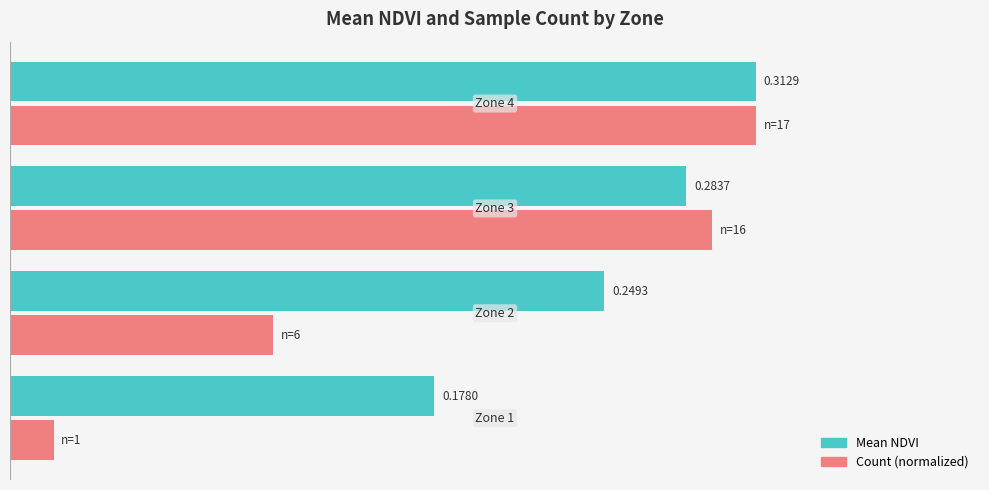

What are all the series names shown in the legend?

Mean NDVI, Count (normalized)